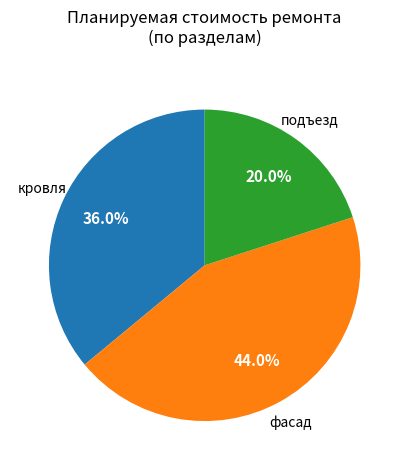

Is there a majority slice in this chart?

No